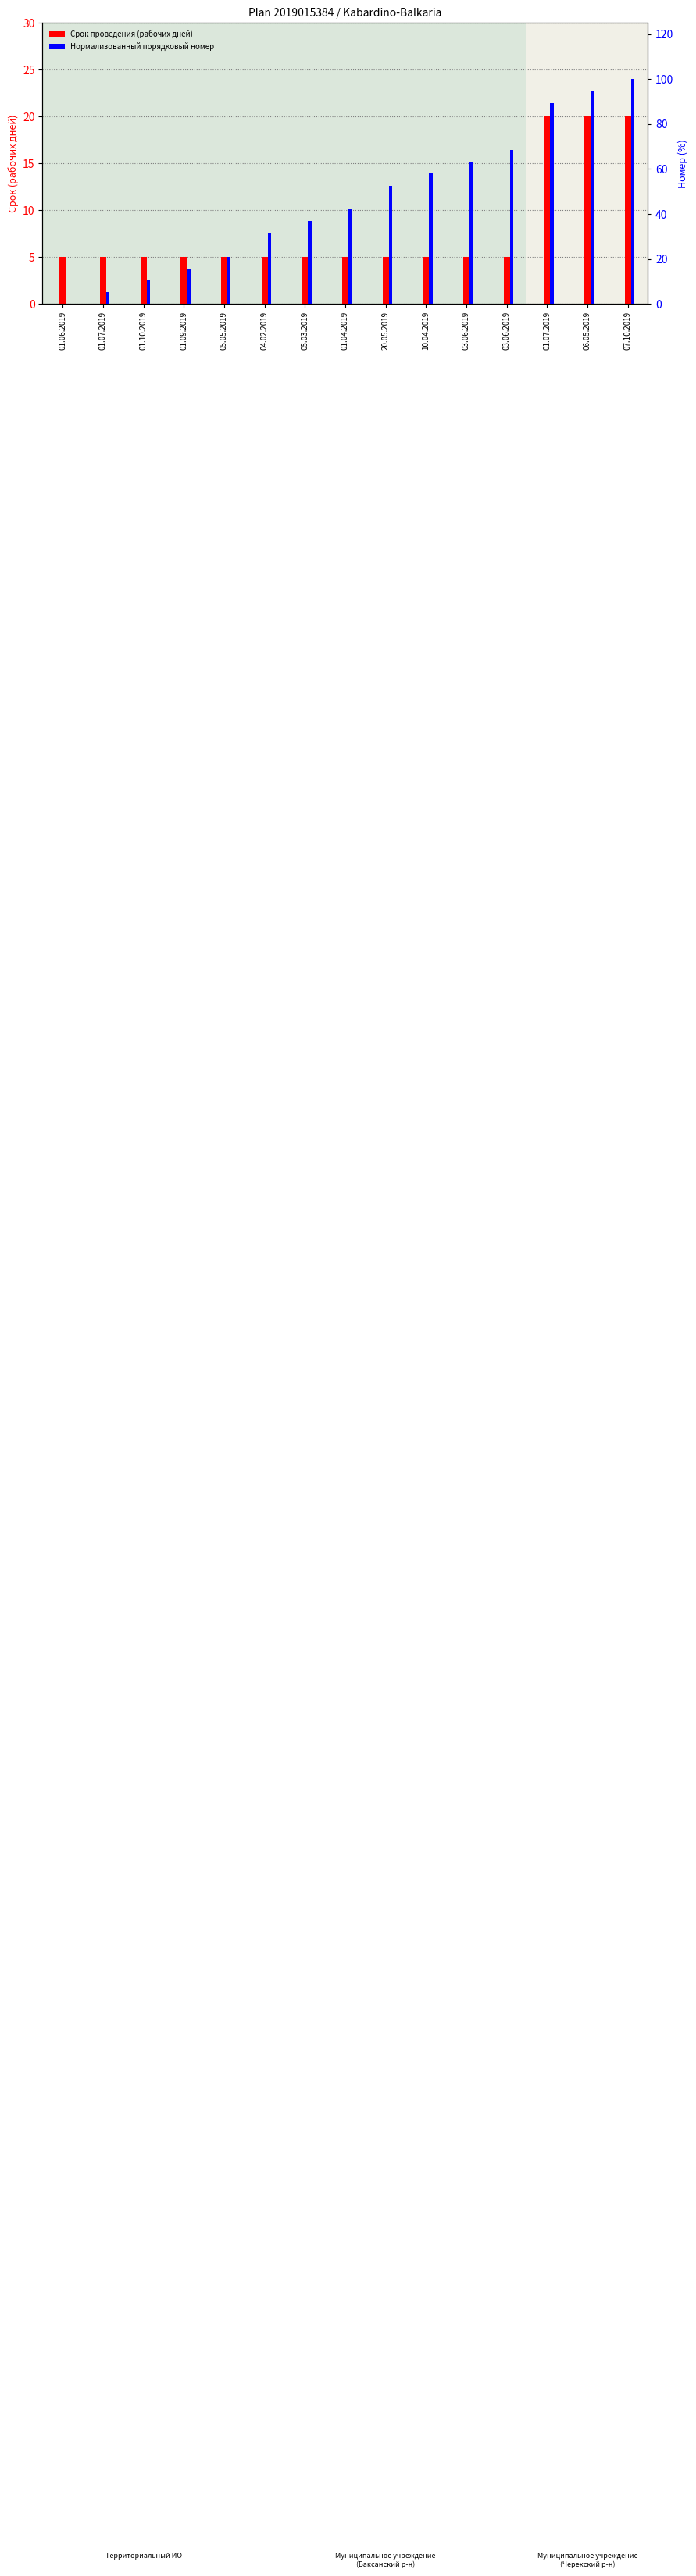

The Срок проведения (рабочих дней) series shows 5.0 at 01.10.2019. True or false?

True